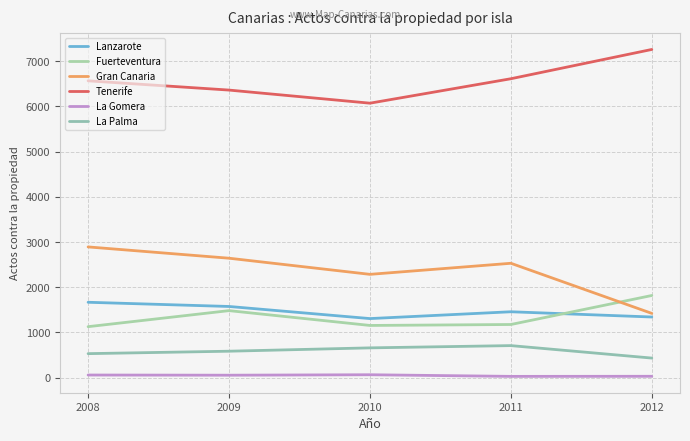

Rank the series by their maximum value, from lowest to highest.

La Gomera, La Palma, Lanzarote, Fuerteventura, Gran Canaria, Tenerife